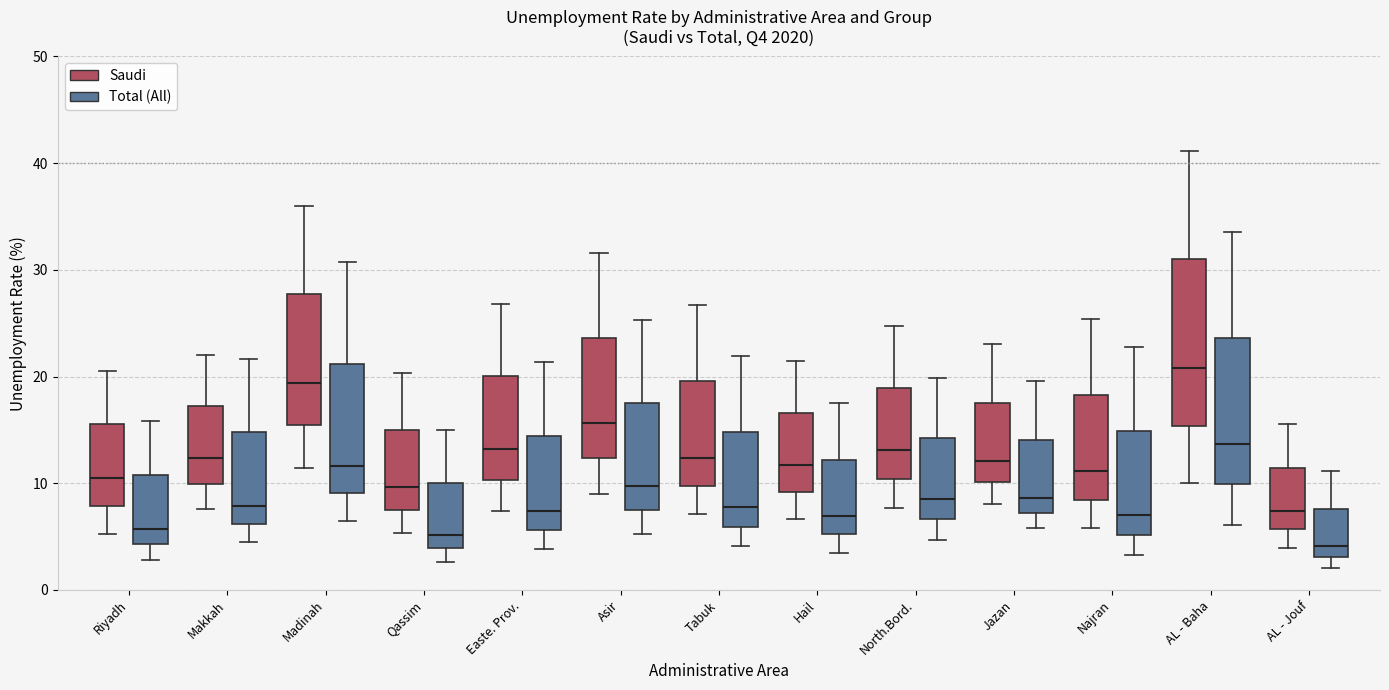

Reading left to right, transcribe this box plot: for each box, give where its median line is, the range the box spans, and where its two whiskers end, as read against the y-axis. The values are not printed on the chart, so give them approximately, as read against the axis.

Riyadh (Saudi): median 11, box 8 to 16, whiskers 5 to 21
Riyadh (Total (All)): median 6, box 4 to 11, whiskers 3 to 16
Makkah (Saudi): median 12, box 10 to 17, whiskers 8 to 22
Makkah (Total (All)): median 8, box 6 to 15, whiskers 5 to 22
Madinah (Saudi): median 19, box 15 to 28, whiskers 11 to 36
Madinah (Total (All)): median 12, box 9 to 21, whiskers 6 to 31
Qassim (Saudi): median 10, box 8 to 15, whiskers 5 to 20
Qassim (Total (All)): median 5, box 4 to 10, whiskers 3 to 15
Easte. Prov. (Saudi): median 13, box 10 to 20, whiskers 7 to 27
Easte. Prov. (Total (All)): median 7, box 6 to 14, whiskers 4 to 21
Asir (Saudi): median 16, box 12 to 24, whiskers 9 to 32
Asir (Total (All)): median 10, box 8 to 18, whiskers 5 to 25
Tabuk (Saudi): median 12, box 10 to 20, whiskers 7 to 27
Tabuk (Total (All)): median 8, box 6 to 15, whiskers 4 to 22
Hail (Saudi): median 12, box 9 to 17, whiskers 7 to 21
Hail (Total (All)): median 7, box 5 to 12, whiskers 3 to 18
North.Bord. (Saudi): median 13, box 10 to 19, whiskers 8 to 25
North.Bord. (Total (All)): median 9, box 7 to 14, whiskers 5 to 20
Jazan (Saudi): median 12, box 10 to 18, whiskers 8 to 23
Jazan (Total (All)): median 9, box 7 to 14, whiskers 6 to 20
Najran (Saudi): median 11, box 8 to 18, whiskers 6 to 25
Najran (Total (All)): median 7, box 5 to 15, whiskers 3 to 23
AL - Baha (Saudi): median 21, box 15 to 31, whiskers 10 to 41
AL - Baha (Total (All)): median 14, box 10 to 24, whiskers 6 to 34
AL - Jouf (Saudi): median 7, box 6 to 11, whiskers 4 to 16
AL - Jouf (Total (All)): median 4, box 3 to 8, whiskers 2 to 11